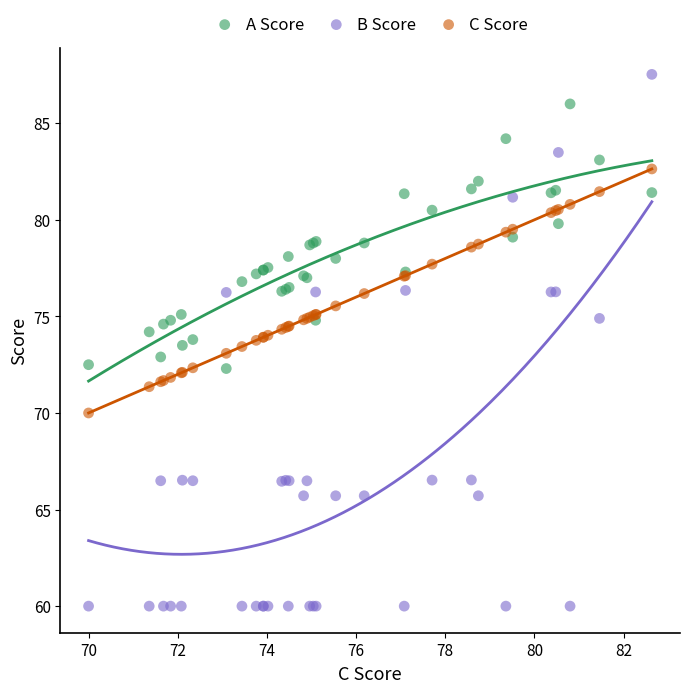

Which series reaches the maximum Y coordinate?

B Score